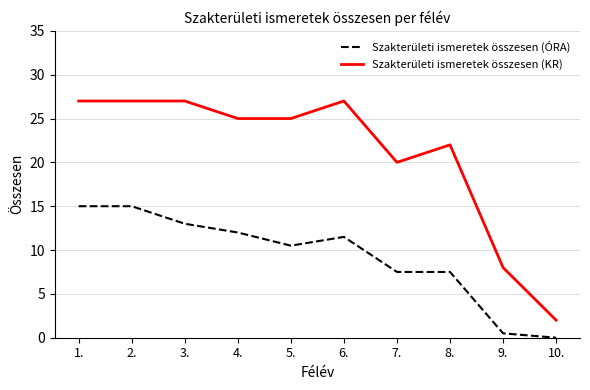

Where does the Szakterületi ismeretek összesen (ÓRA) series first go above 11?

1.